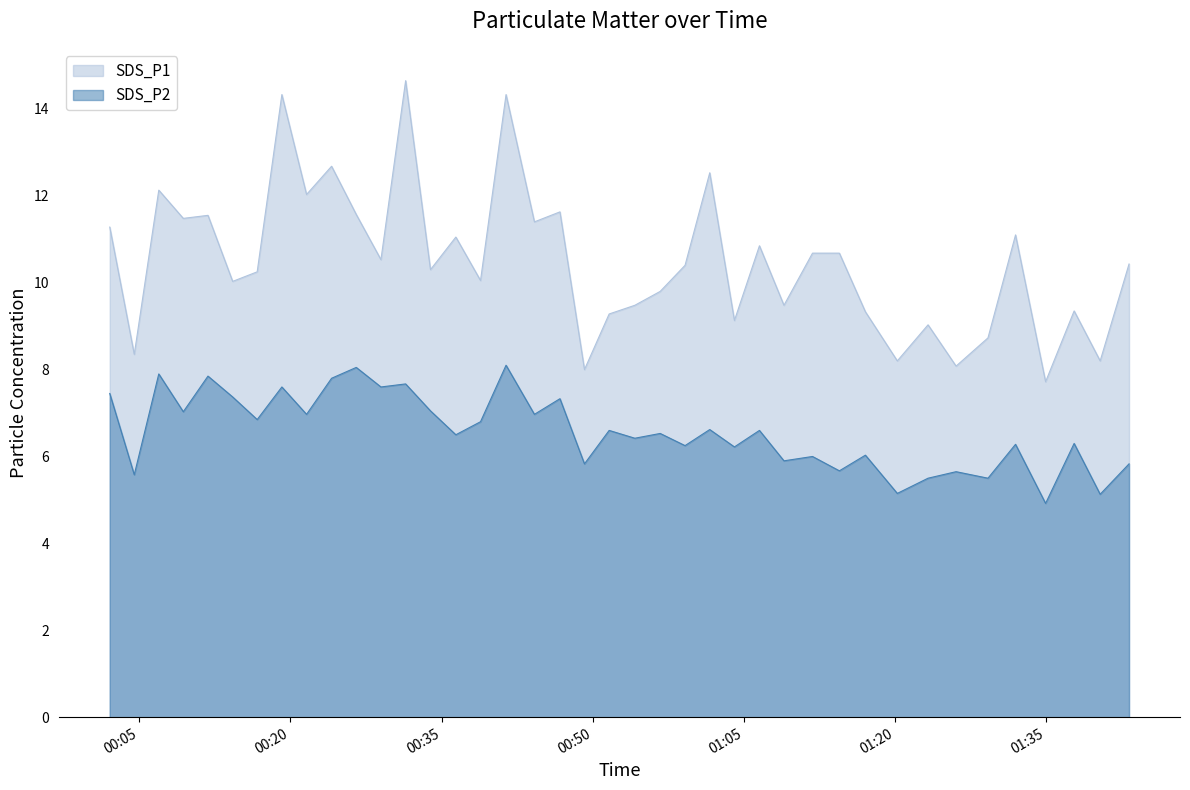

What position from the right is 2022/10/29 00:26:32?

30